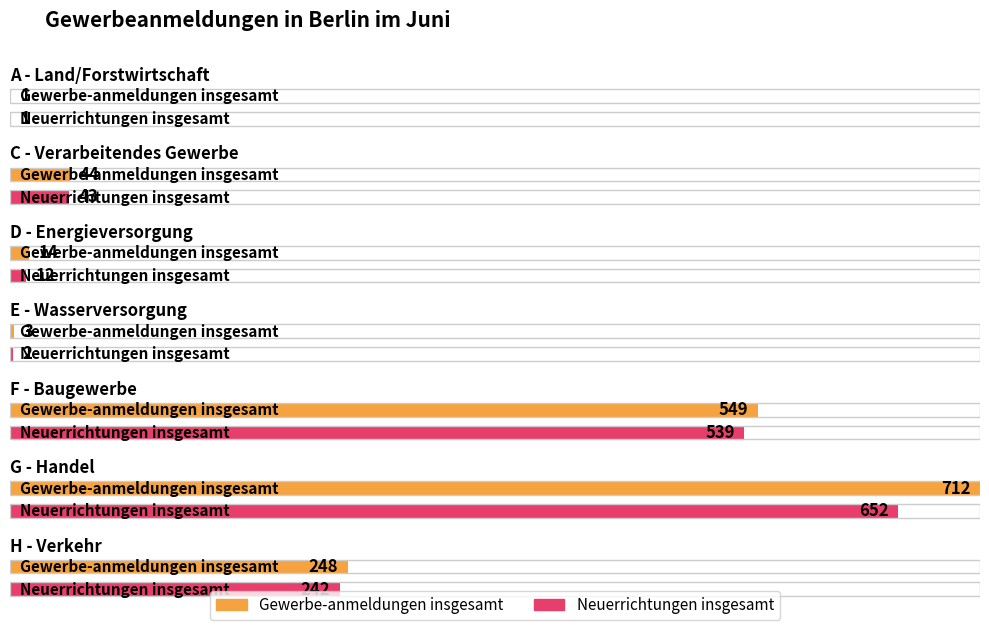

Which series changed the most between A - Land/Forstwirtschaft and C - Verarbeitendes Gewerbe?

Gewerbe-anmeldungen insgesamt